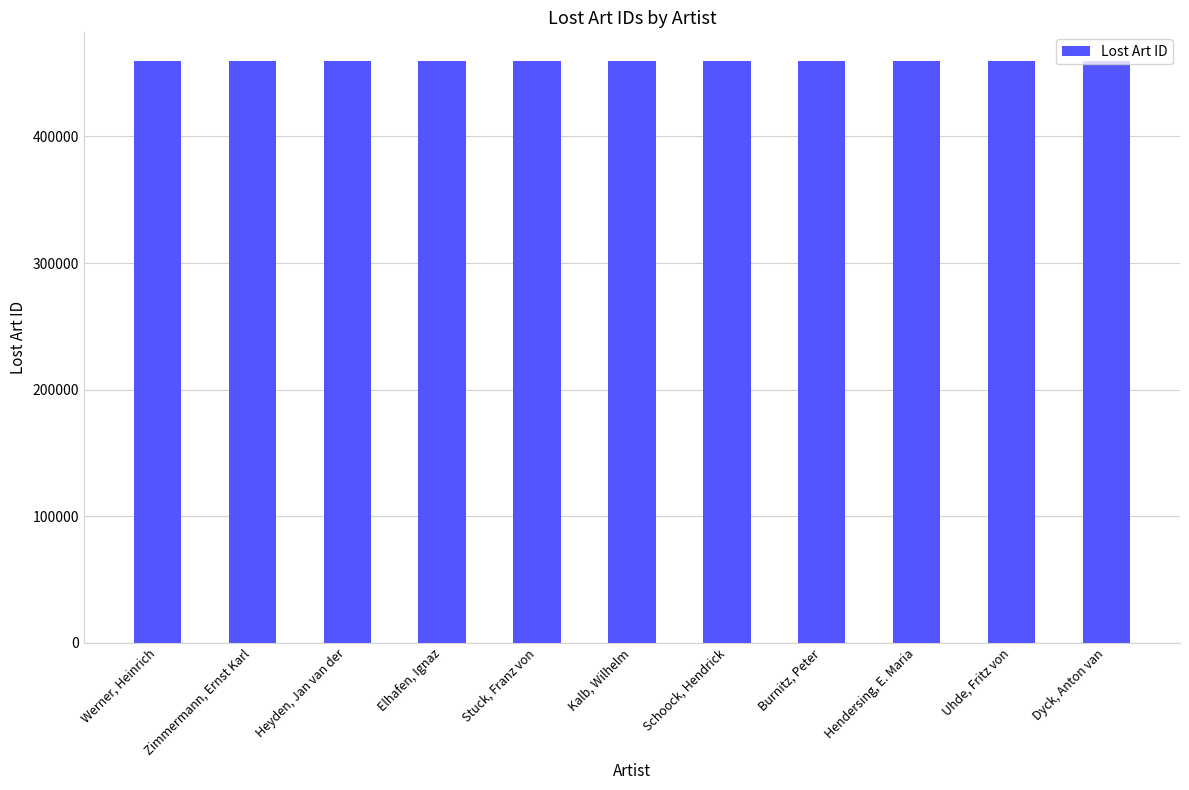

What is the average value?

459328